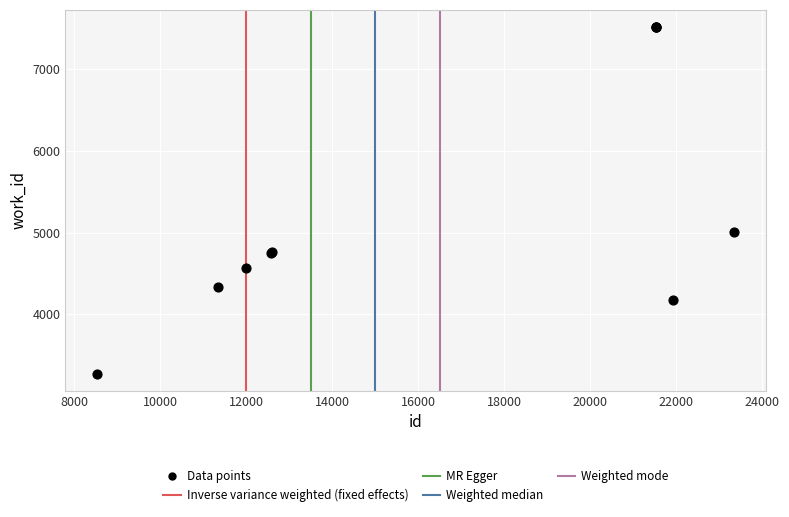

What Y value in the scatter plot is closest to 5393?

5011